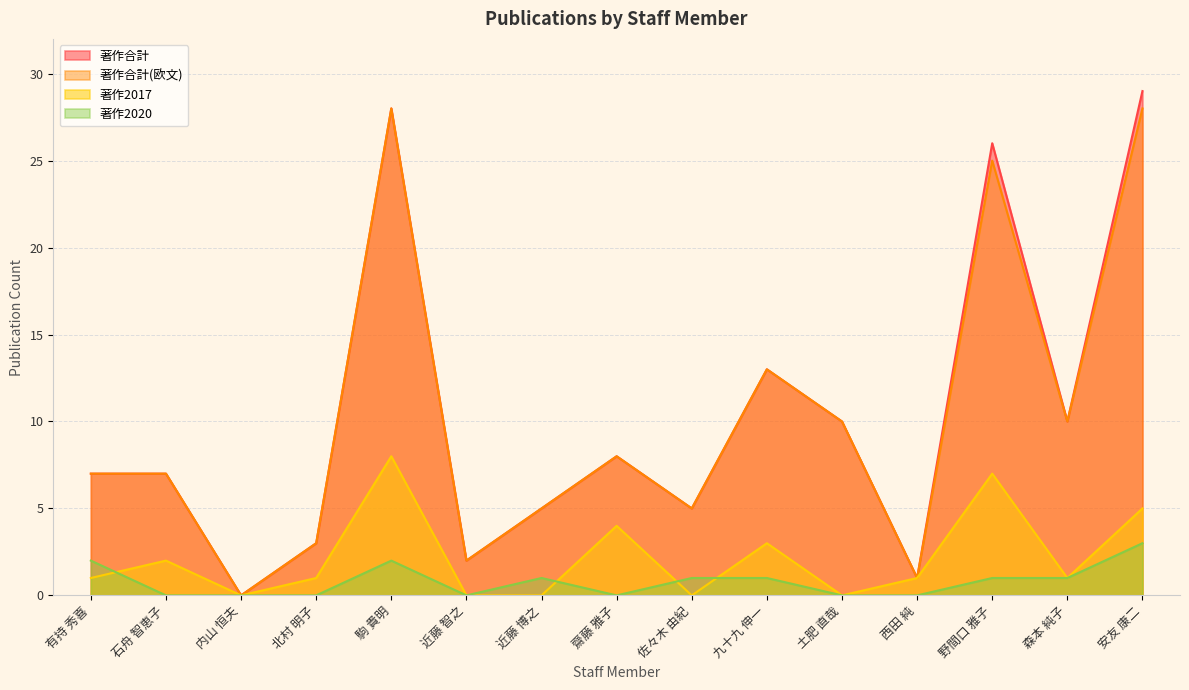

What is the label of the 12th point from the left?

西田 純